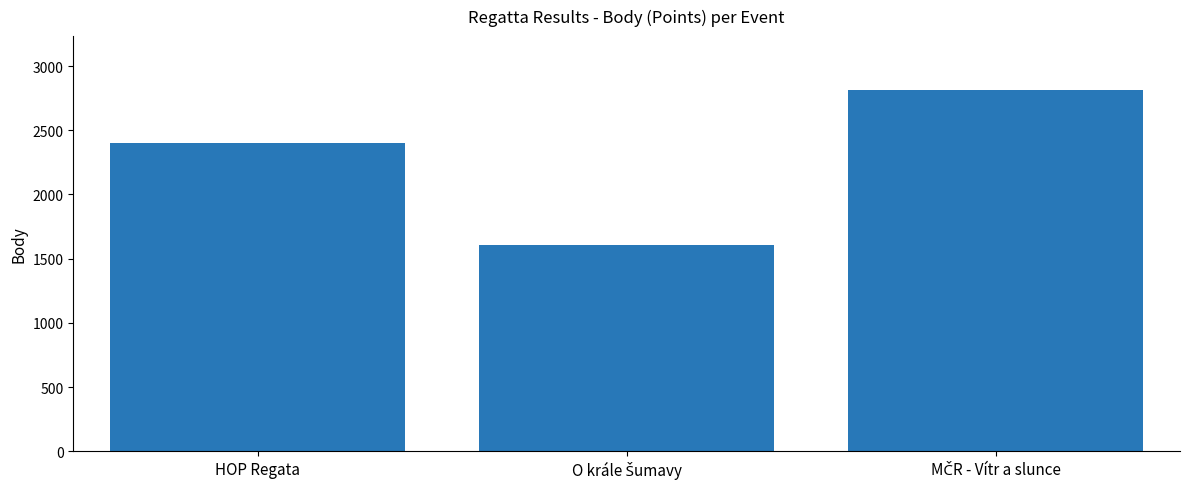

What is the greatest value displayed?

2812